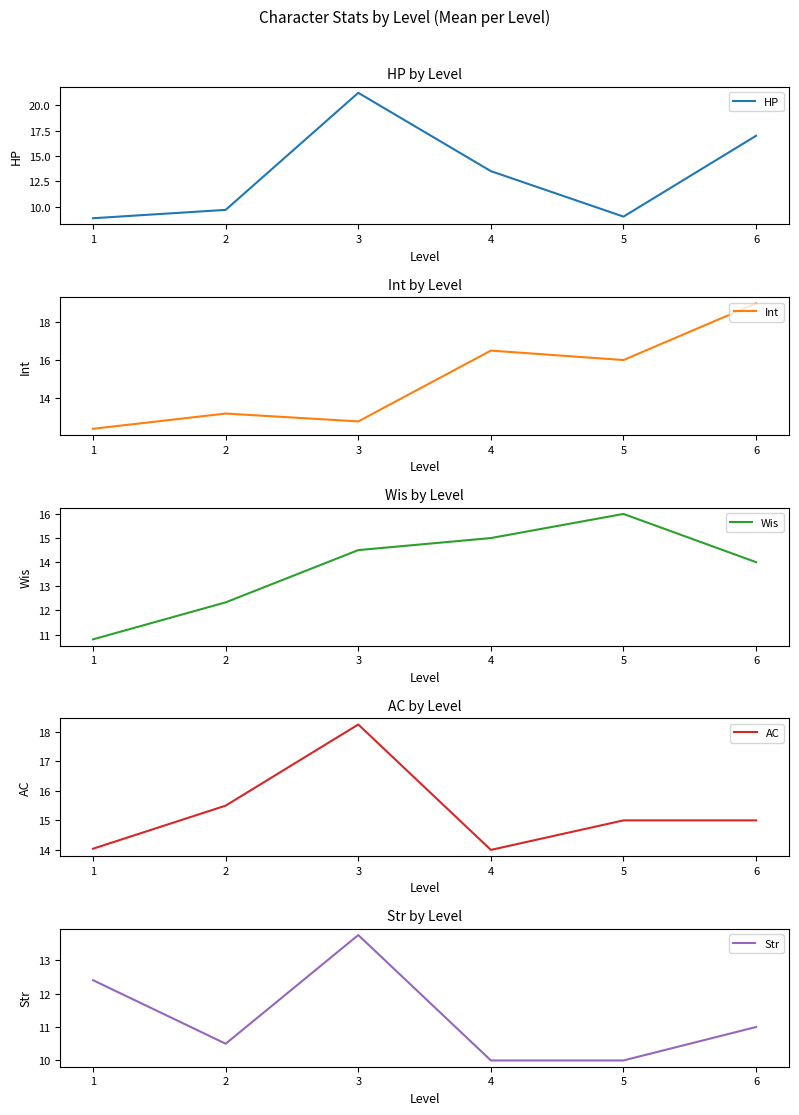

What is the greatest value displayed?

21.2